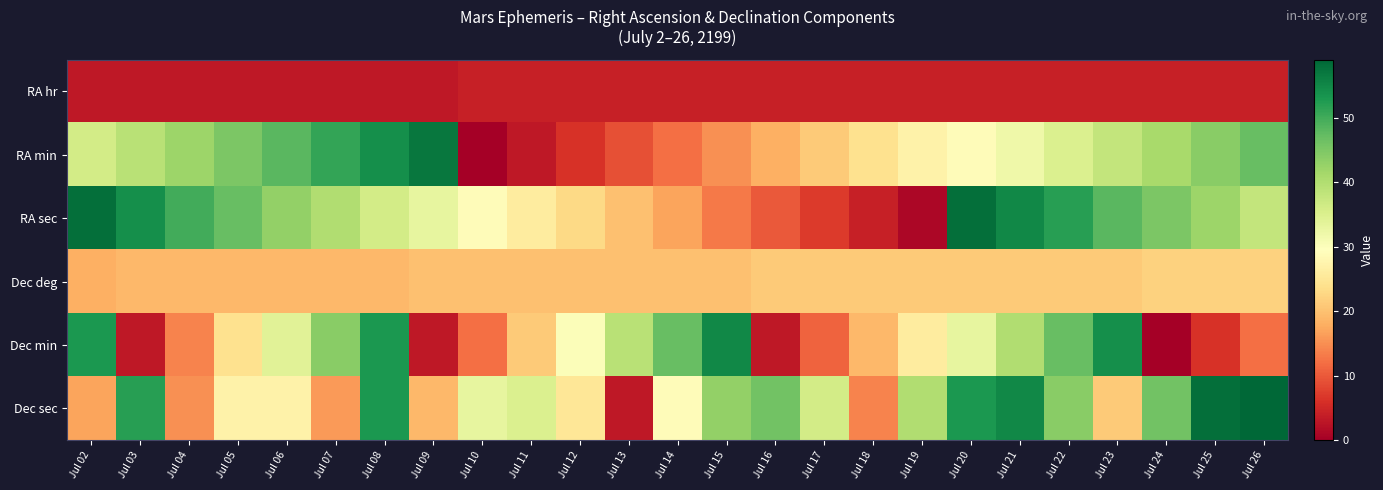

Which series has the largest total across all categories?

Dec sec